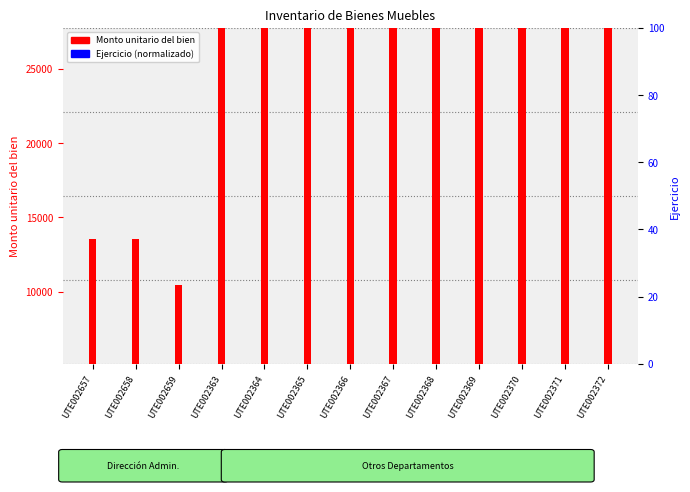

Rank the series at UTE002363 from lowest to highest value.

Ejercicio (norm), Monto unitario del bien